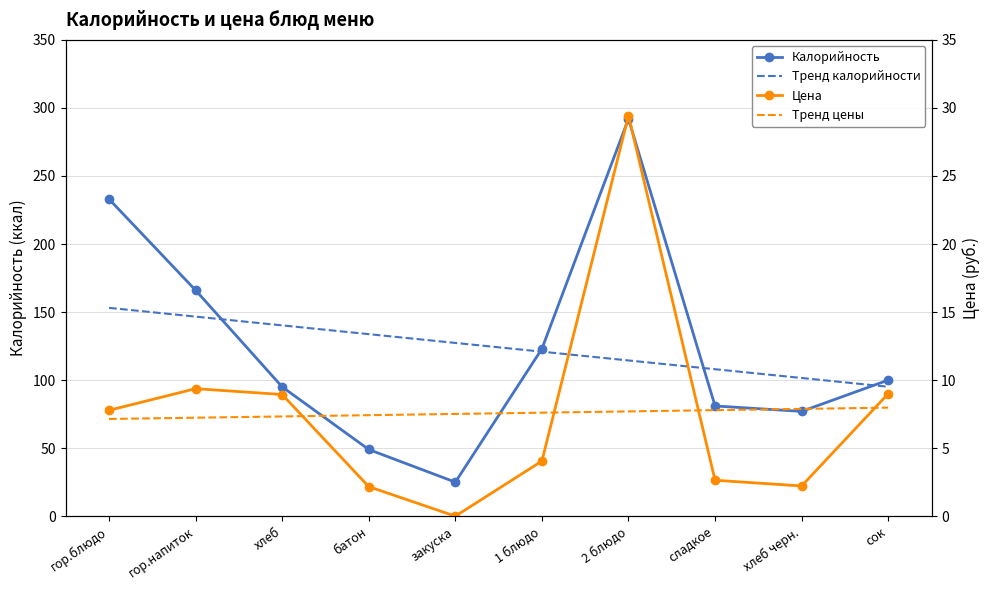

What is the label of the 7th point from the left?

2 блюдо